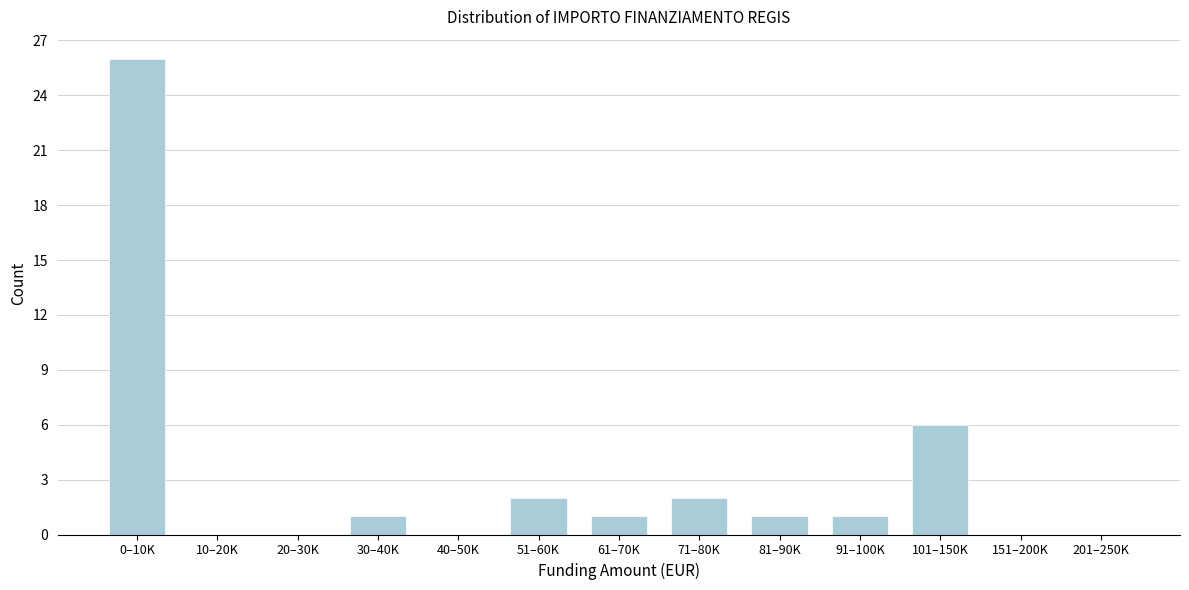

Reading left to right, list all the values displayed in this chart.

0–10K=26	10–20K=0	20–30K=0	30–40K=1	40–50K=0	51–60K=2	61–70K=1	71–80K=2	81–90K=1	91–100K=1	101–150K=6	151–200K=0	201–250K=0